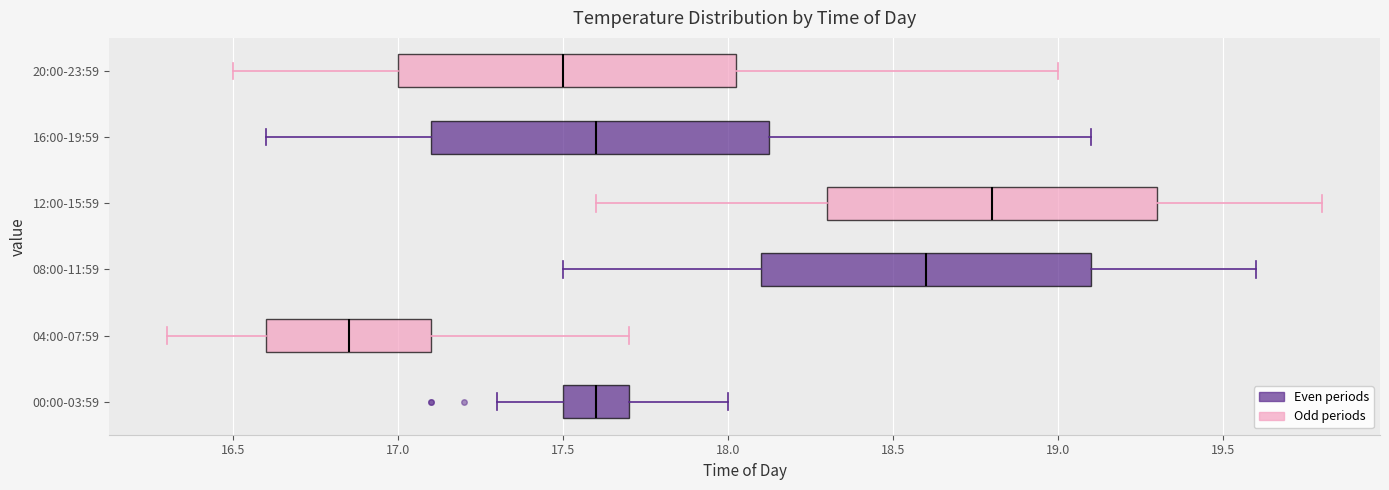

Which box has the furthest to the right median line?

12:00-15:59